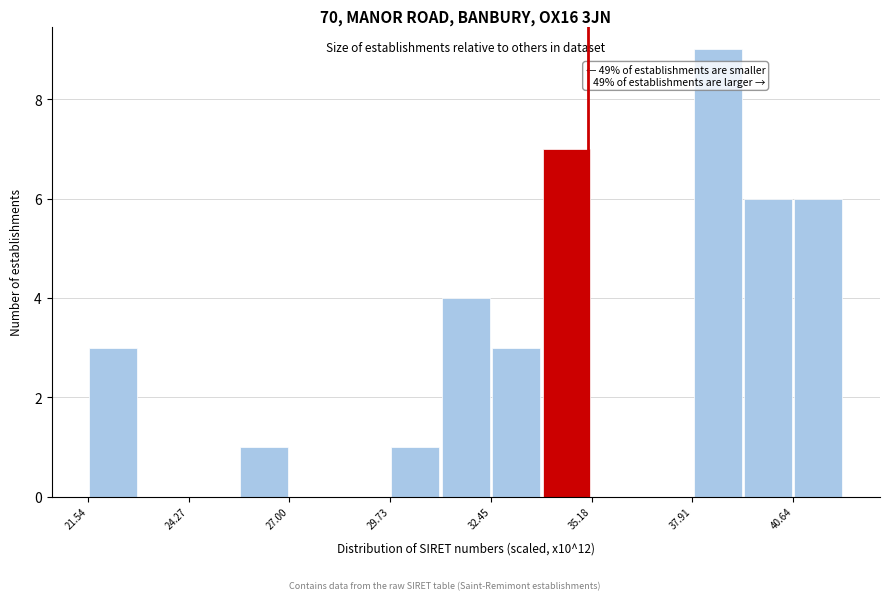

Around what value on the x-axis is the tallest bar? Give the approximate position of its centre, as read against the axis.

38.5